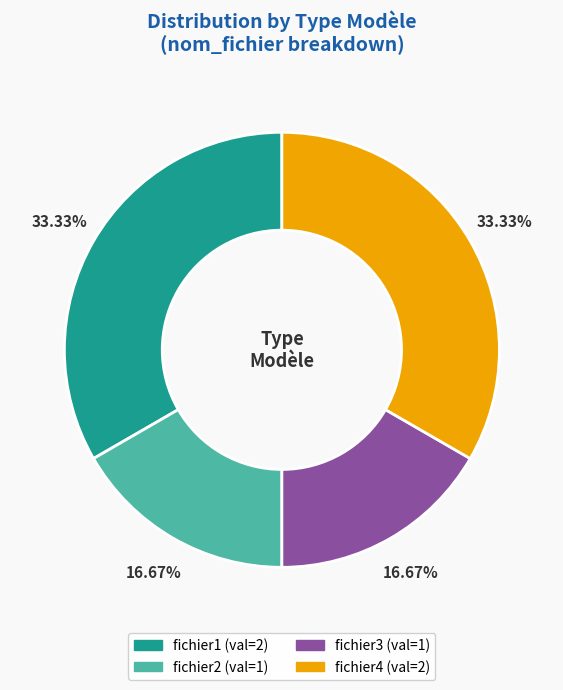

Combined, do fichier3 and fichier2 account for over 50%?

No